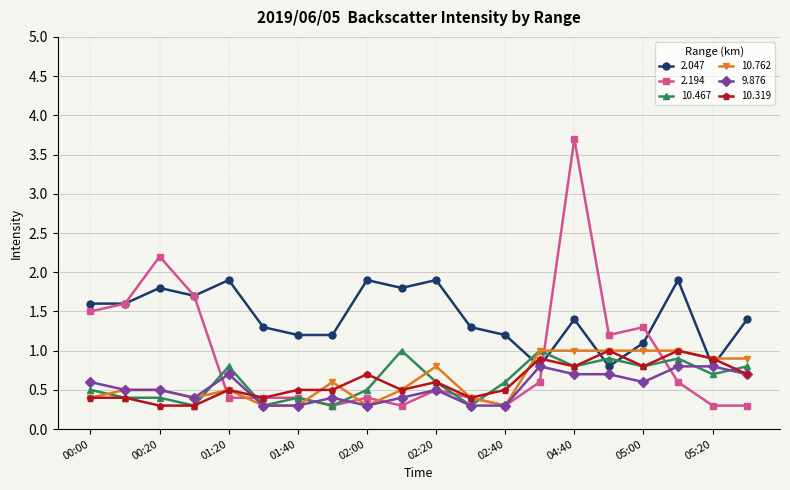

What is the value of the 2.194 point at the 8th from the left?

0.3